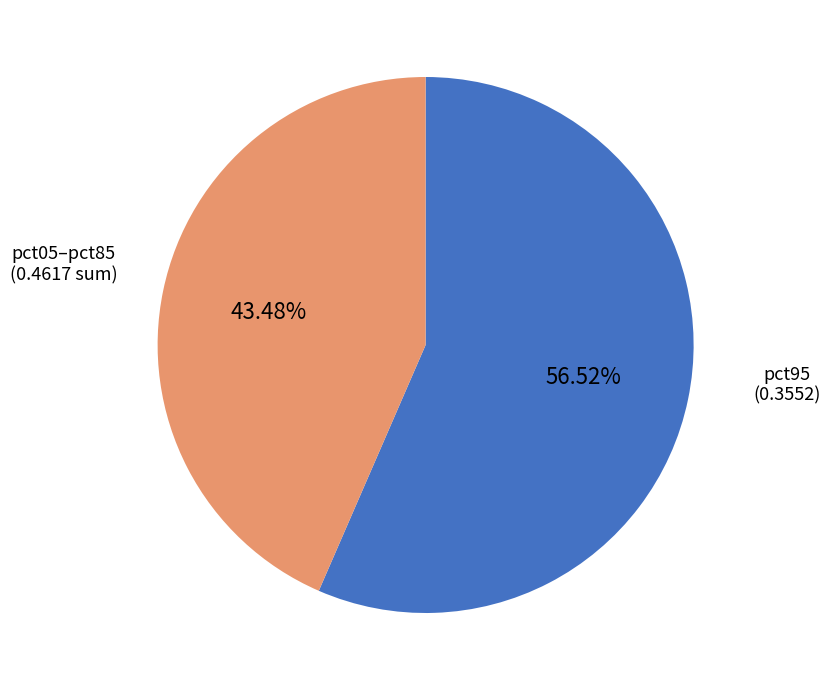

Is the sum of pct05–pct85 and pct95 greater than half?

Yes